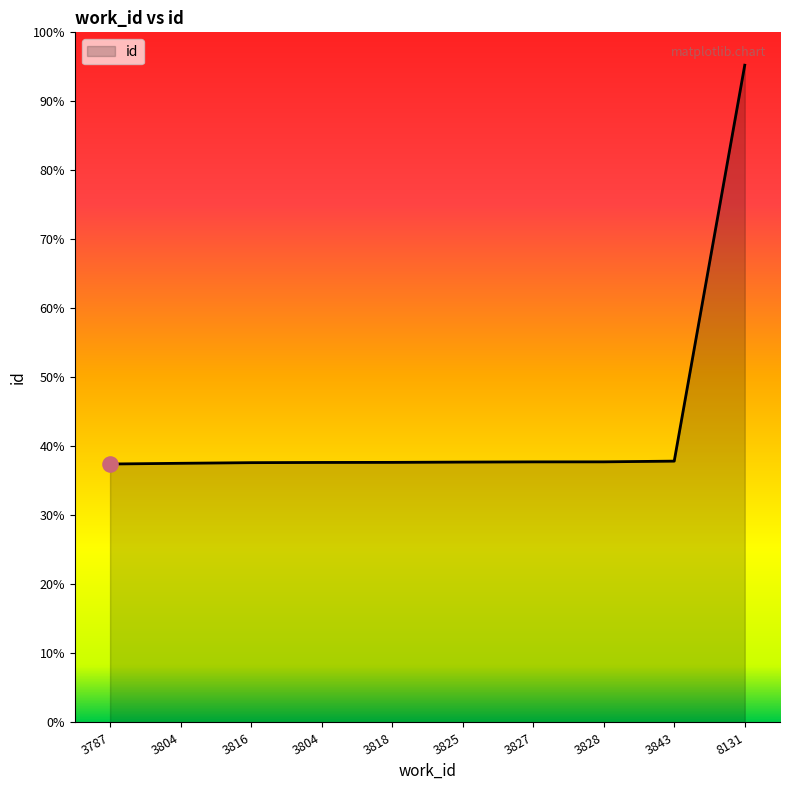

Is this an area chart (filled region under the line)?

Yes